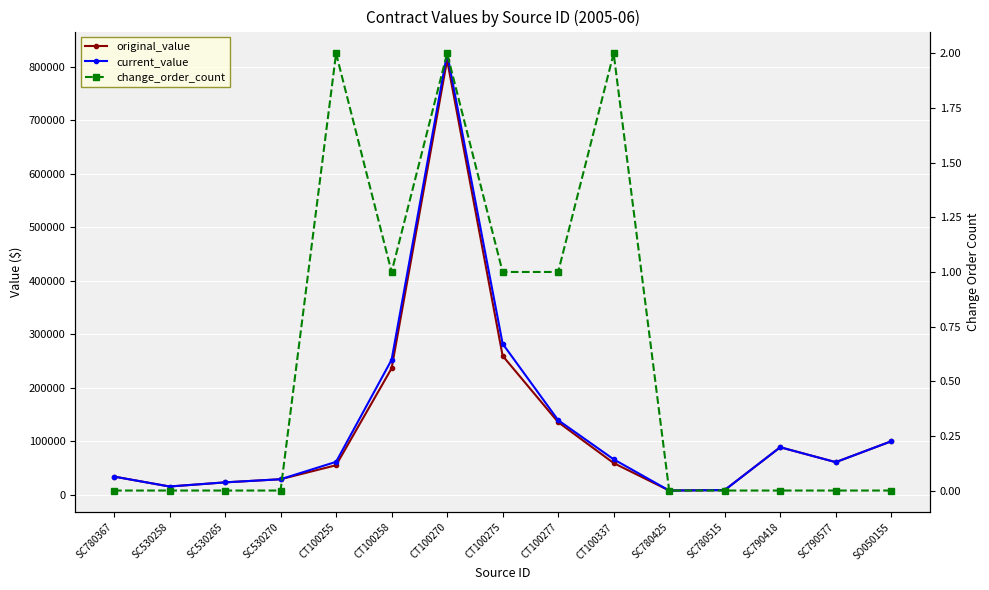

True or false: current_value and original_value cross at least once.

False